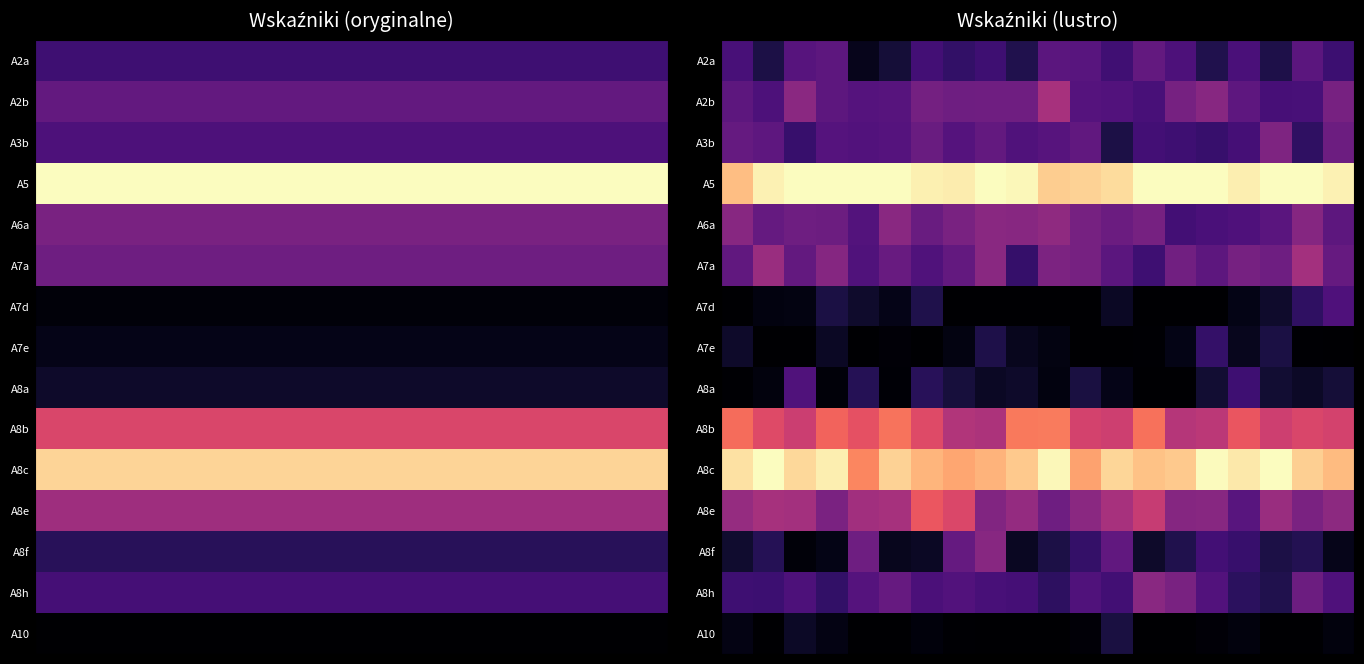

Between 19 and 17, which is larger?

19